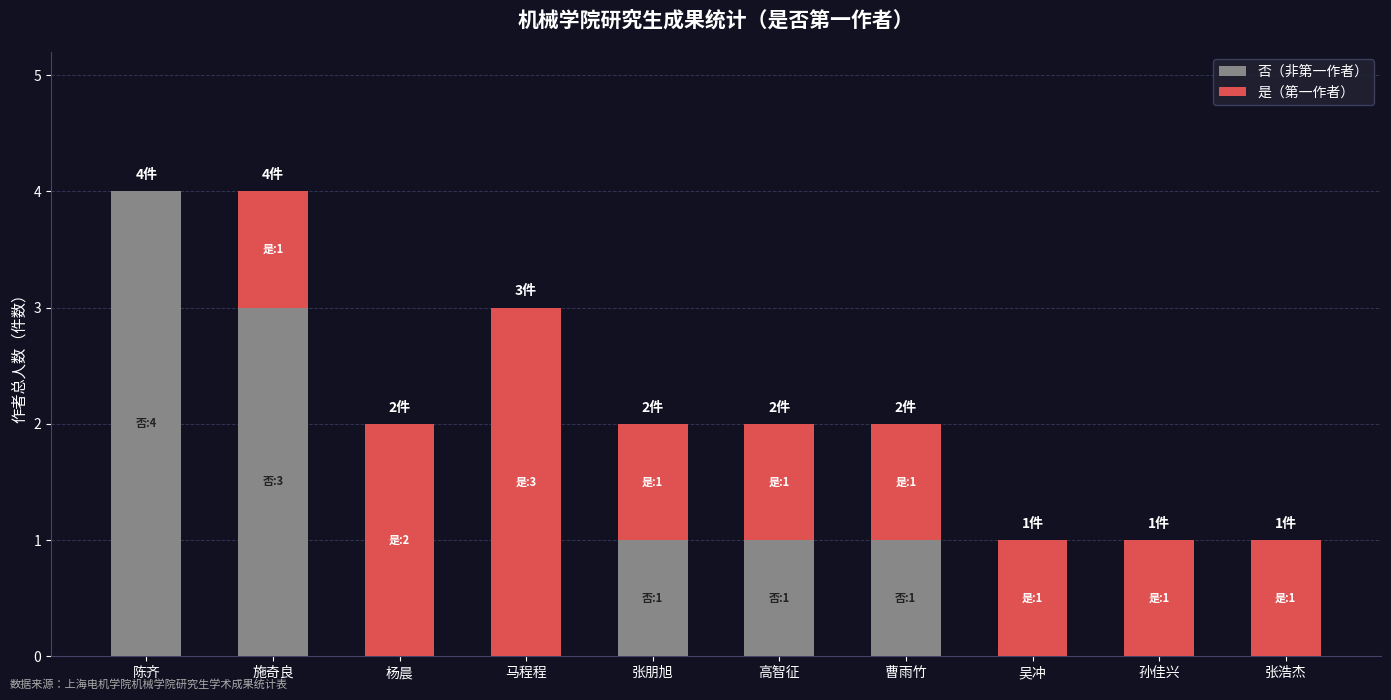

What is the highest value of the 否（非第一作者） series?

4